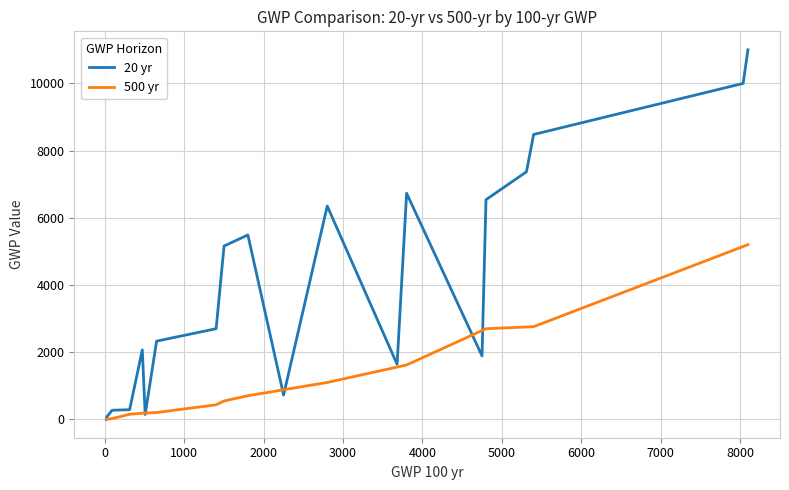

Between 15 and 8, which is larger?

8